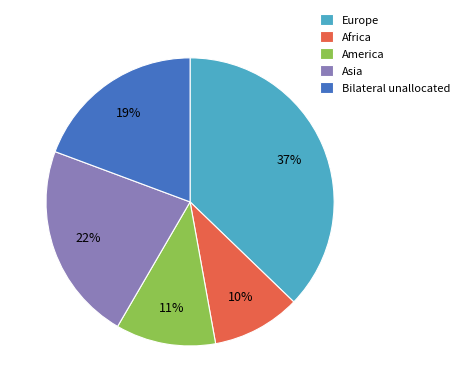

Is the sum of Bilateral unallocated and Europe greater than half?

Yes